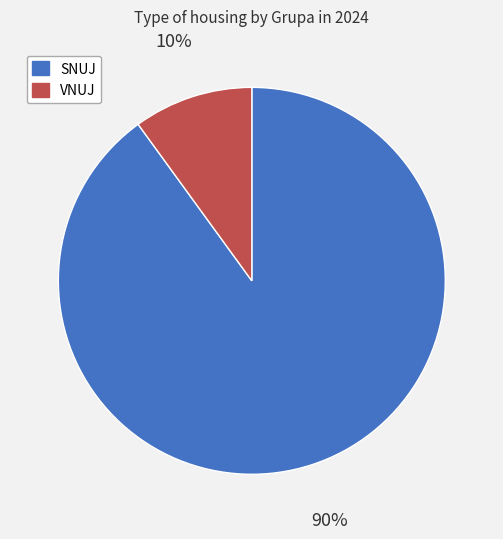

Which category accounts for the majority?

SNUJ